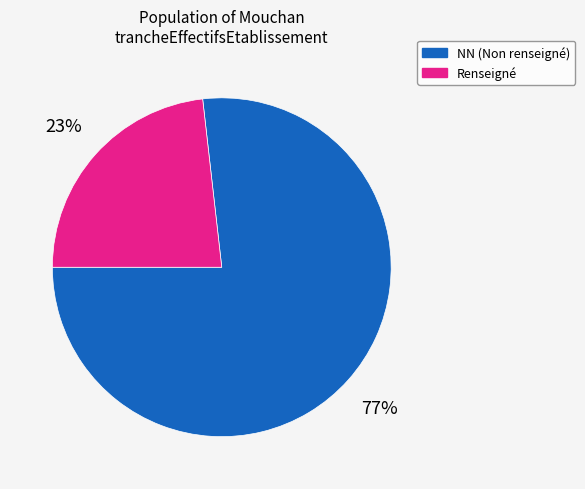

Is there any slice that represents more than half of the pie?

Yes